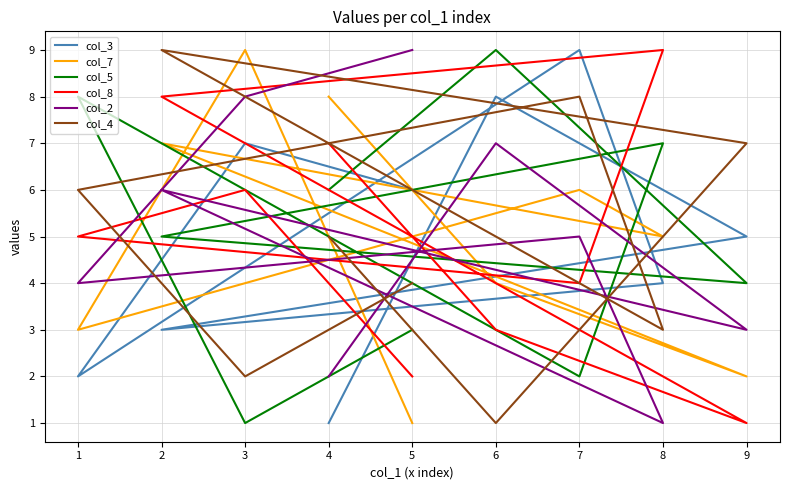

What is the maximum value shown in the chart?

9